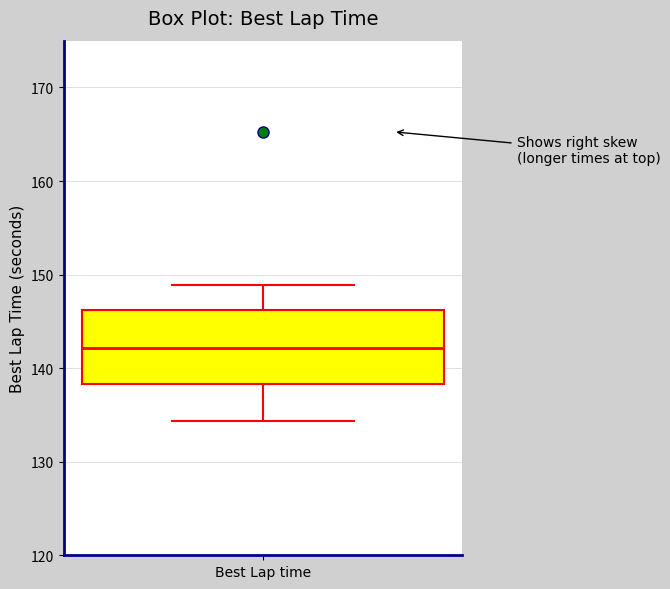

Transcribe this box plot: give where the median line is, the range the box spans, and where the two whiskers end, as read against the y-axis. The values are not printed on the chart, so give them approximately, as read against the axis.

median 142, box 138 to 146, whiskers 134 to 149